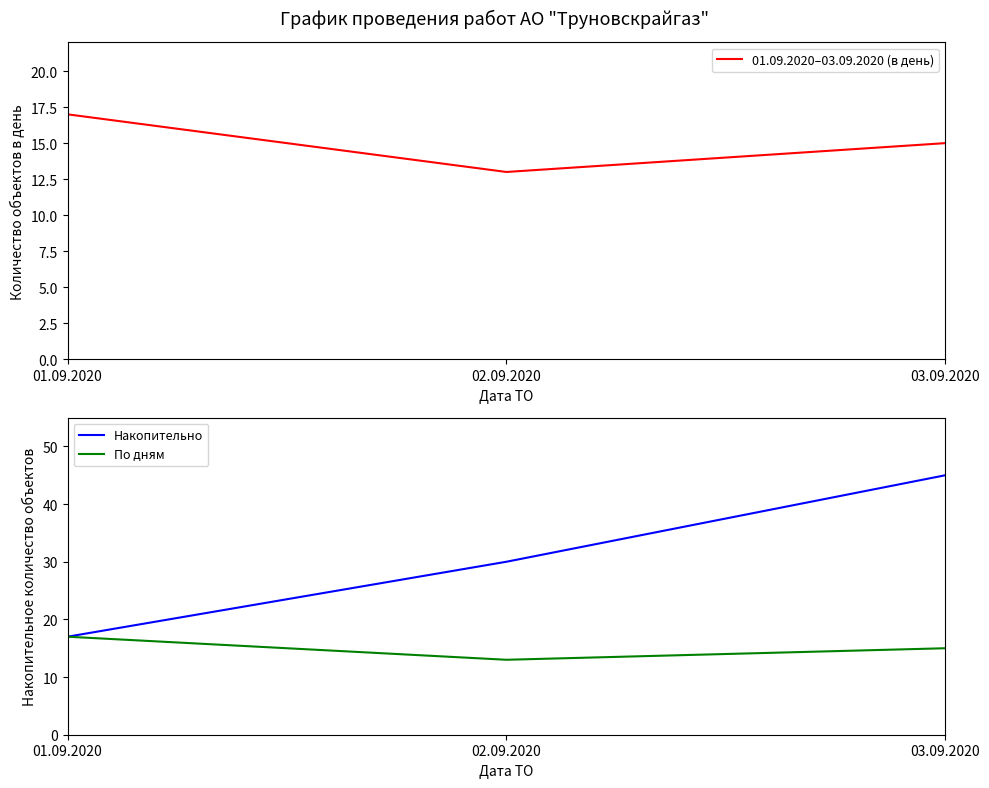

How many data points in По дням are less than 15?

1